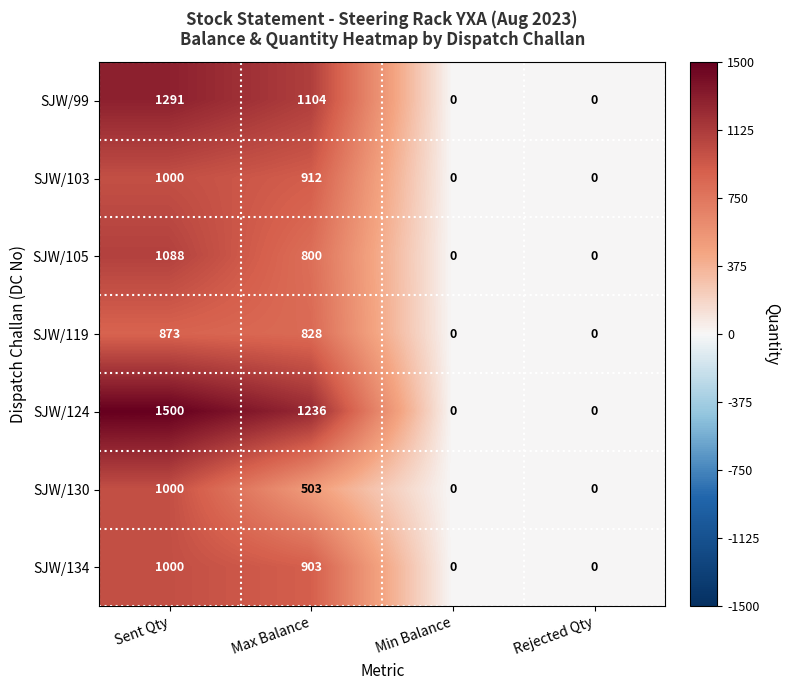

Reading right to left, what are all the values shown in this chart?

SJW/99: Rejected Qty=0	Min Balance=0	Max Balance=1104	Sent Qty=1291
SJW/103: Rejected Qty=0	Min Balance=0	Max Balance=912	Sent Qty=1000
SJW/105: Rejected Qty=0	Min Balance=0	Max Balance=800	Sent Qty=1088
SJW/119: Rejected Qty=0	Min Balance=0	Max Balance=828	Sent Qty=873
SJW/124: Rejected Qty=0	Min Balance=0	Max Balance=1236	Sent Qty=1500
SJW/130: Rejected Qty=0	Min Balance=0	Max Balance=503	Sent Qty=1000
SJW/134: Rejected Qty=0	Min Balance=0	Max Balance=903	Sent Qty=1000